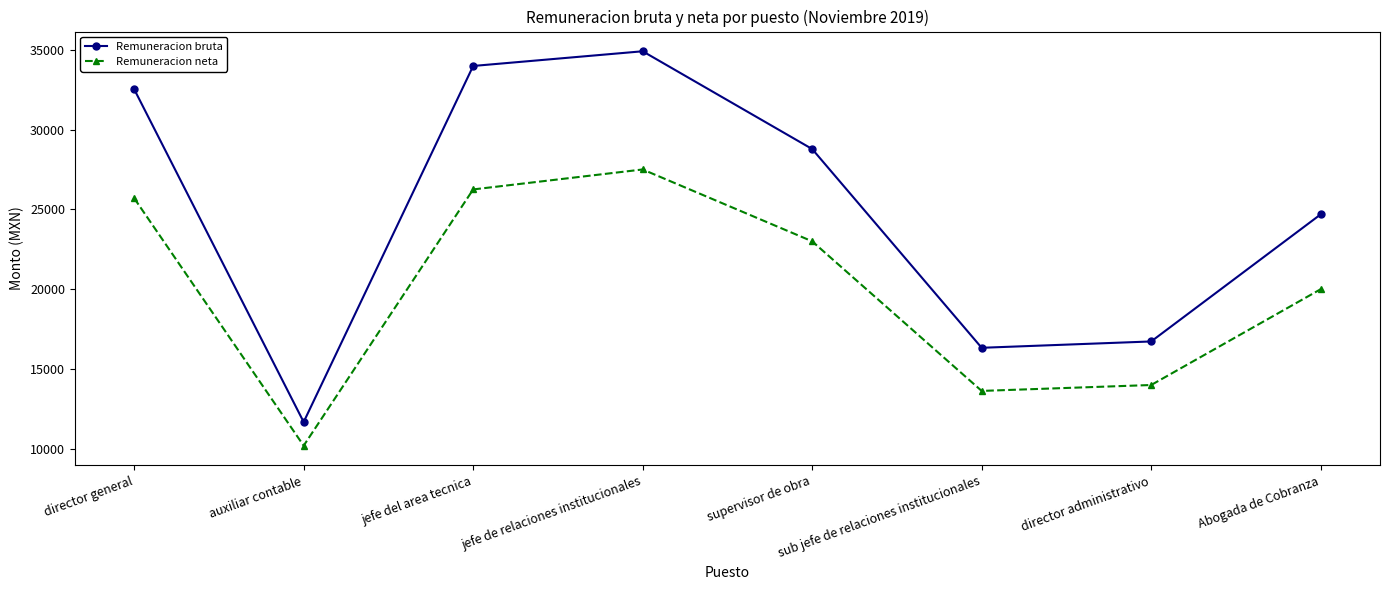

True or false: Remuneracion neta and Remuneracion bruta intersect in this chart.

False